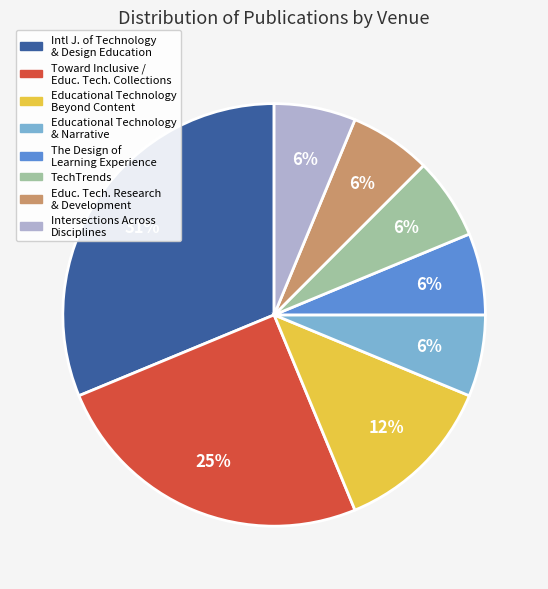

Is there any slice that represents more than half of the pie?

No